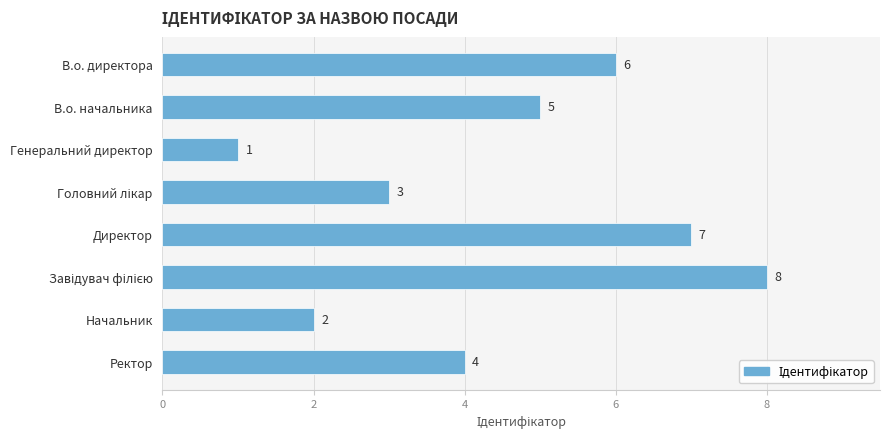

What is the sum of all values?

36